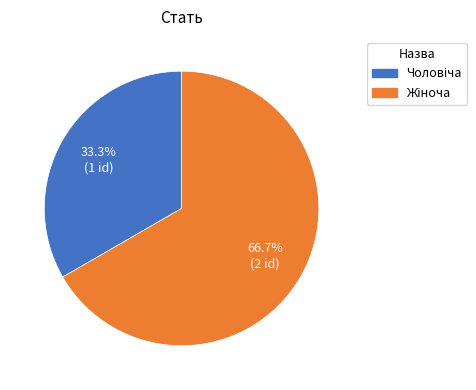

How many segments does this pie chart have?

2